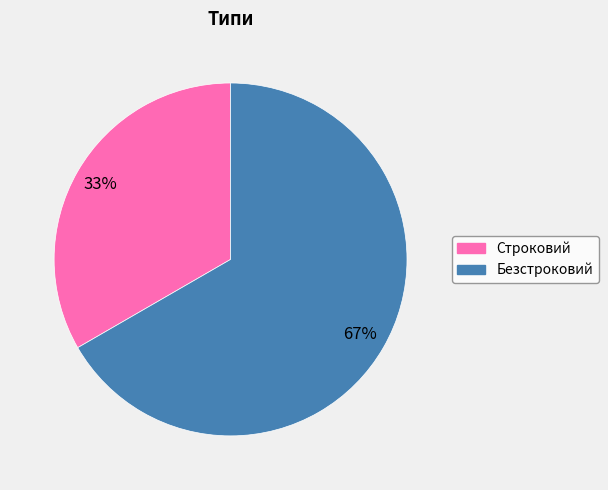

True or false: Безстроковий accounts for 67% of the total.

True